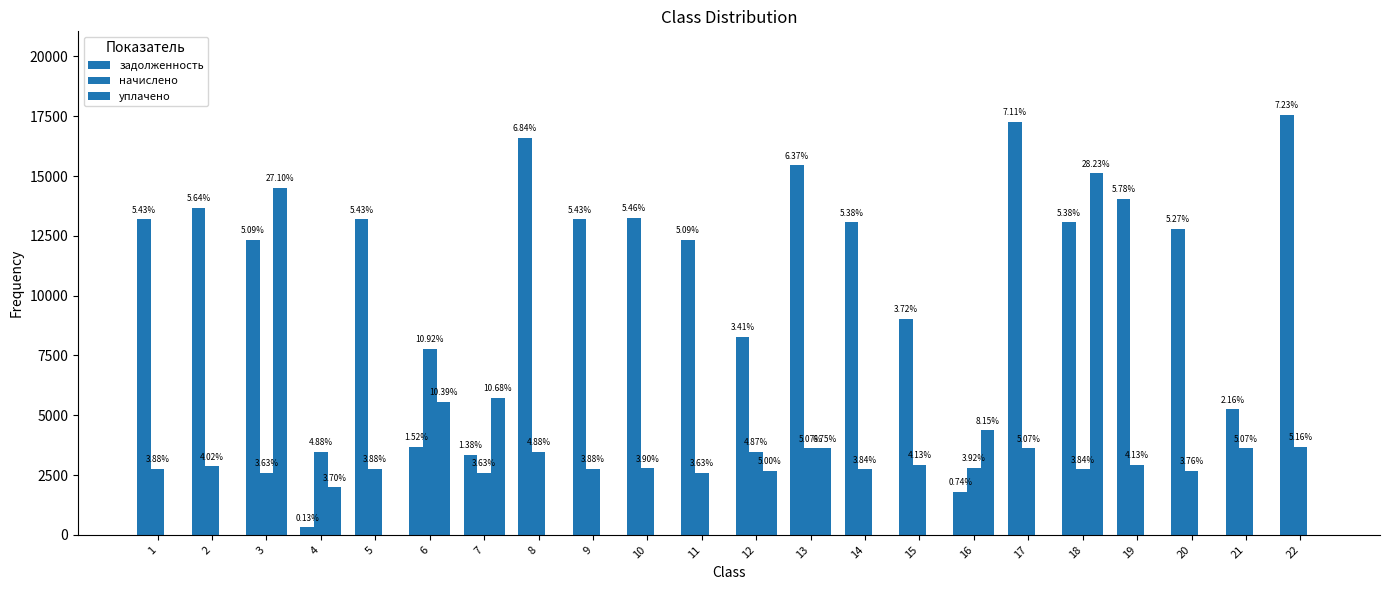

Rank the series at 1 from lowest to highest value.

уплачено, начислено, задолженность